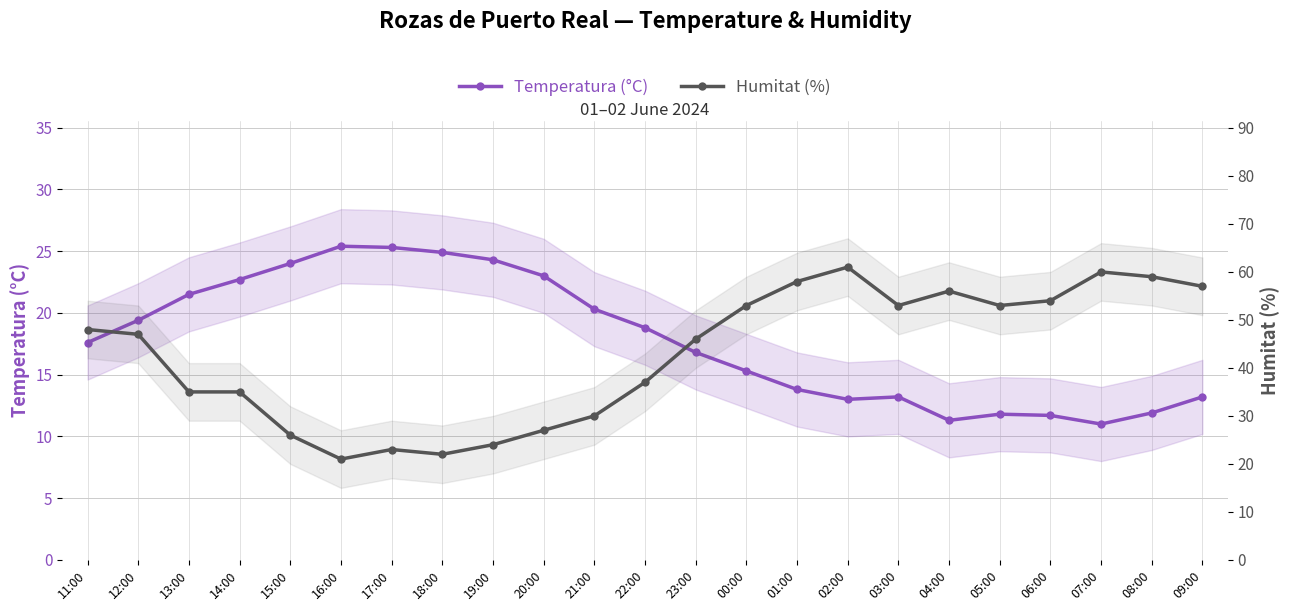

At how many categories does at least one series exceed 18?

23